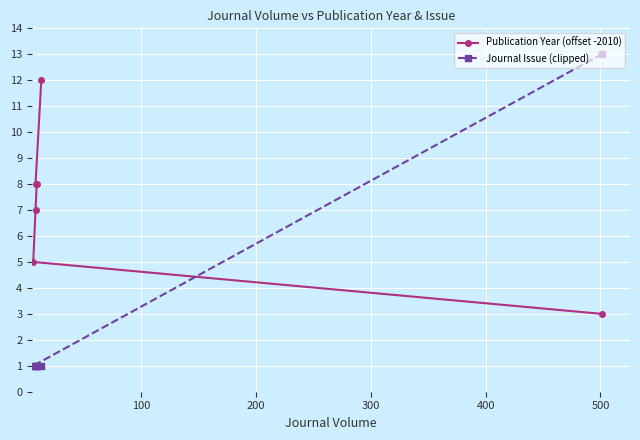

Which series has the largest range (max minus min)?

Journal Issue (clipped)